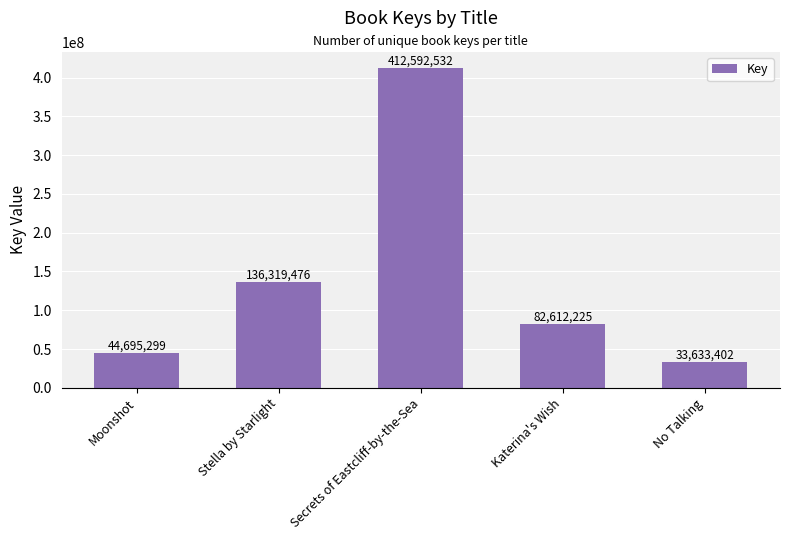

At which label does the data first exceed 82612225?

Stella by Starlight